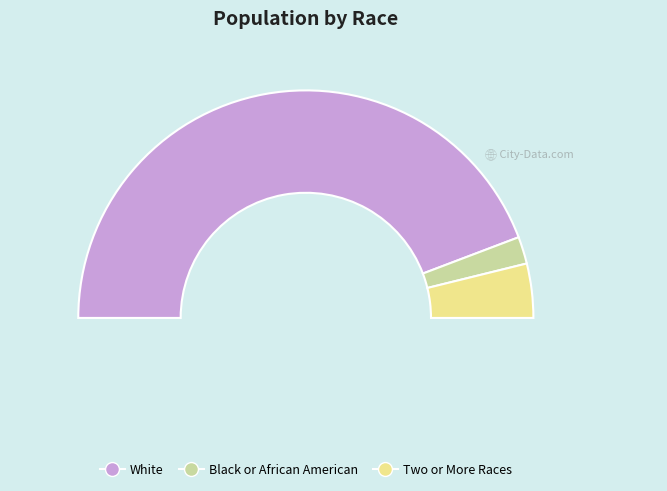

True or false: White accounts for 99% of the total.

False